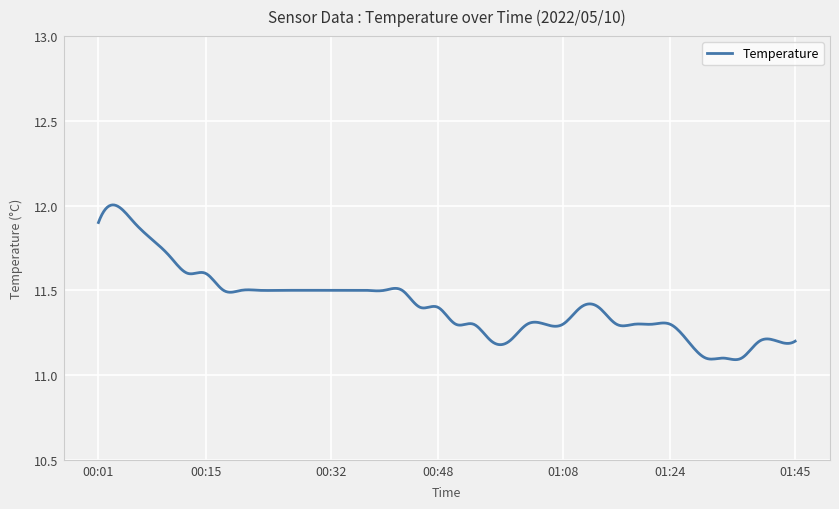

What is the difference between the maximum and minimum values?

0.9